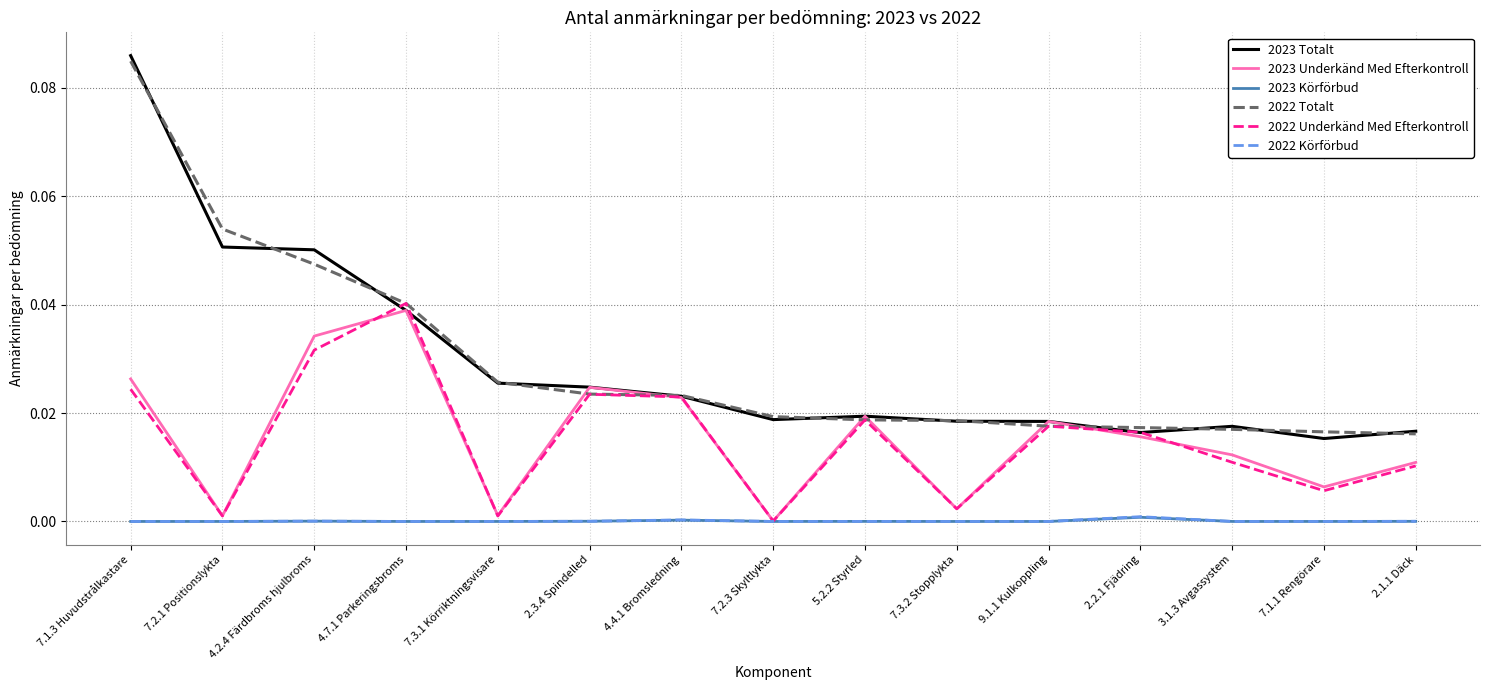

Is it true that 2023 Totalt equals 0.1 at 4.7.1 Parkeringsbroms?

False